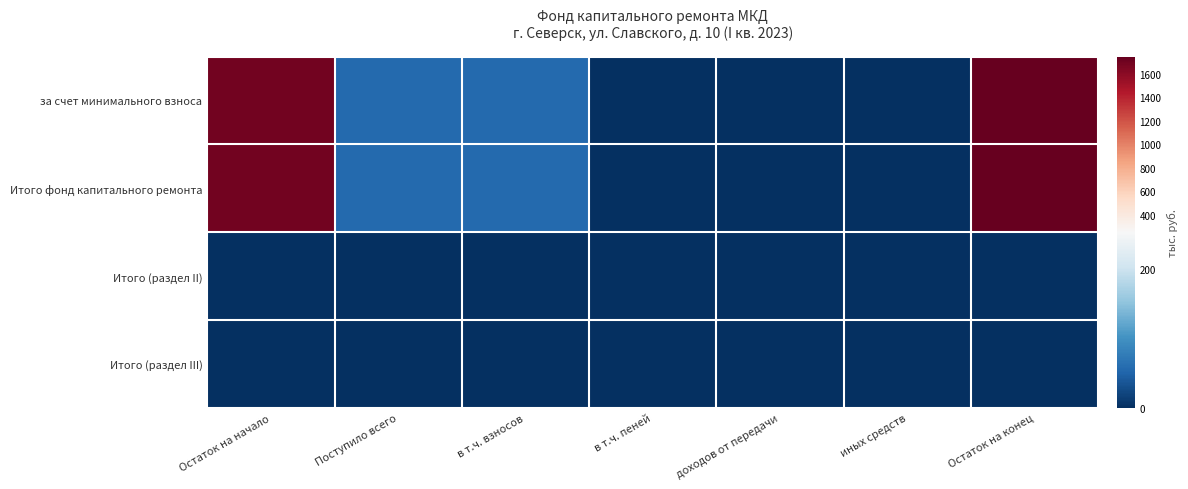

Count the number of categories in the chart.

7